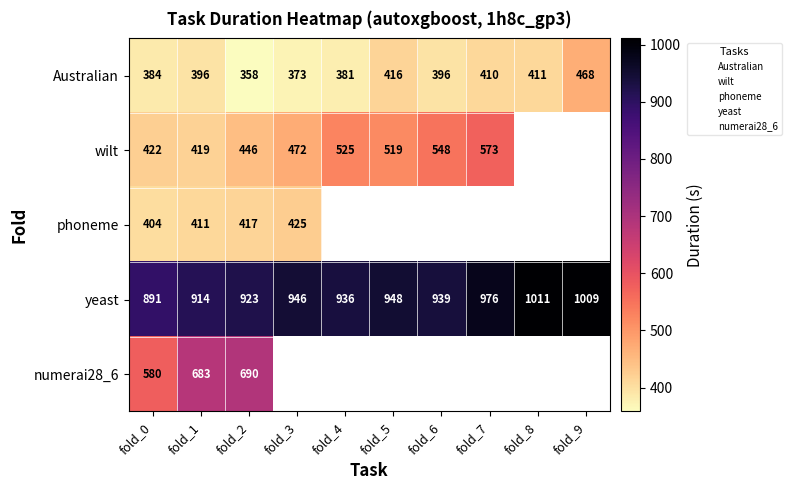

List the labels in order of yeast value, largest first.

fold_8, fold_9, fold_7, fold_5, fold_3, fold_6, fold_4, fold_2, fold_1, fold_0